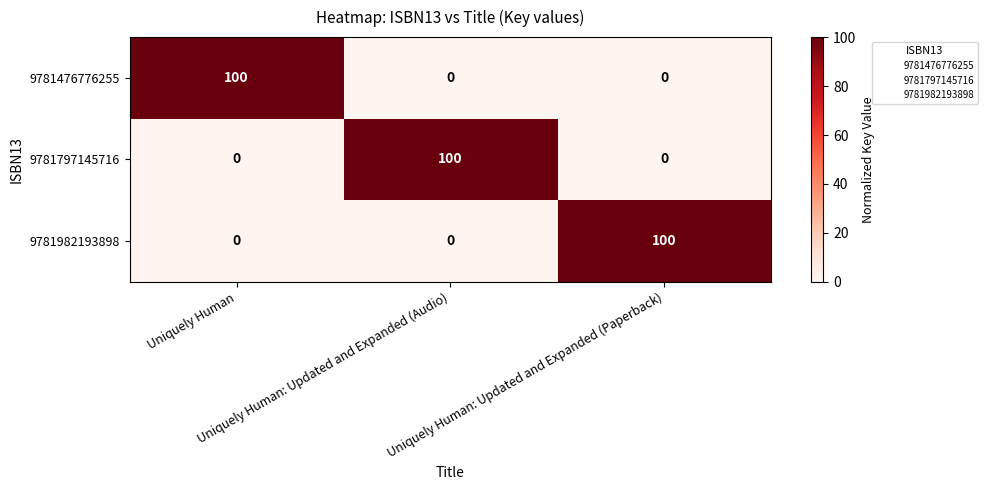

What is the highest value of the 9781982193898 series?

100